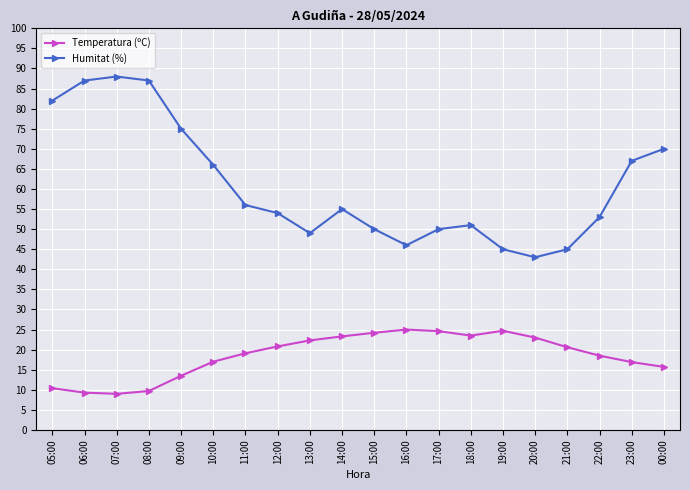

At which label does Temperatura (ºC) first exceed 20?

12:00